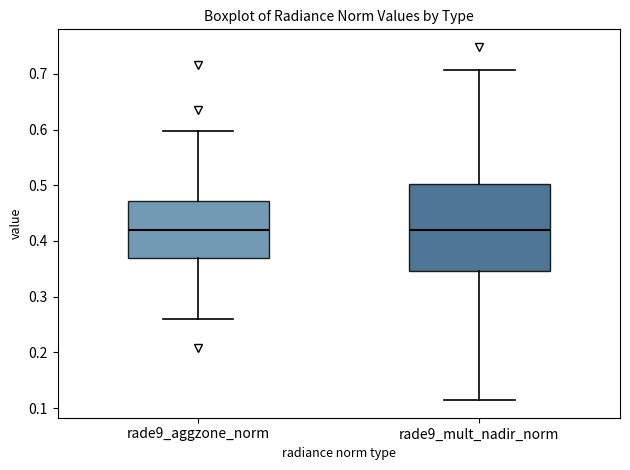

Which box is the tallest, from its lower edge to its upper edge?

rade9_mult_nadir_norm